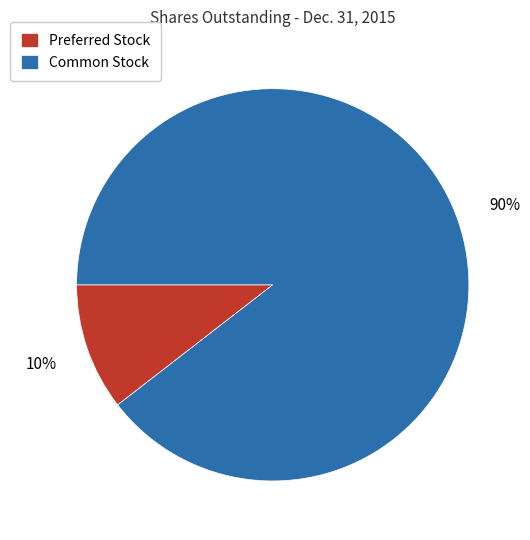

What percentage is the Common Stock slice, to the nearest percent?

90%